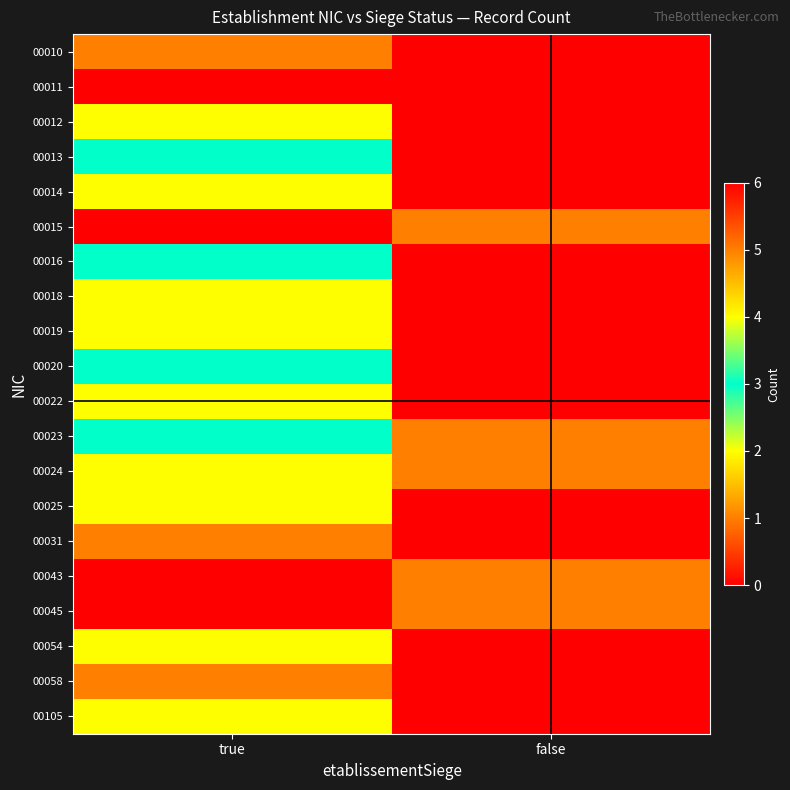

Which has a higher value, false or true?

true